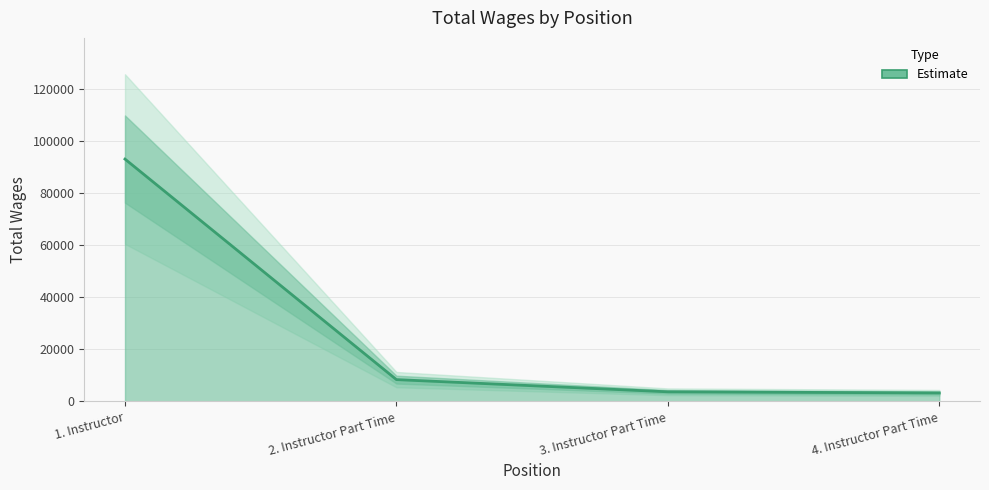

The value at 1. Instructor is 148404. True or false?

False